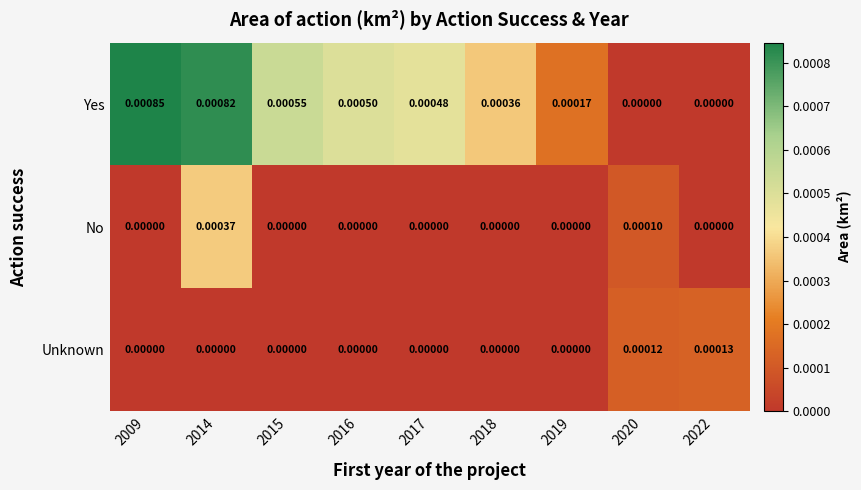

Count the number of data series in this chart.

3